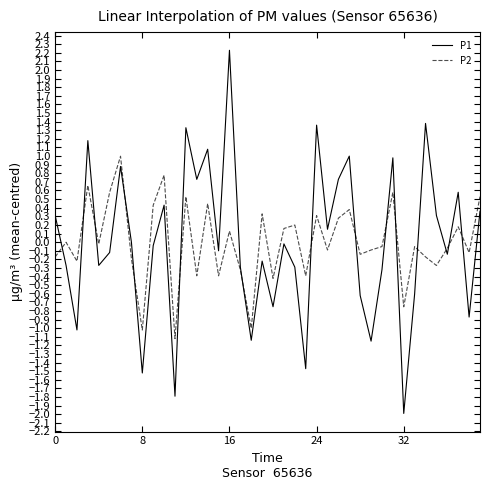

List the series in order of their peak value, lowest first.

P2, P1